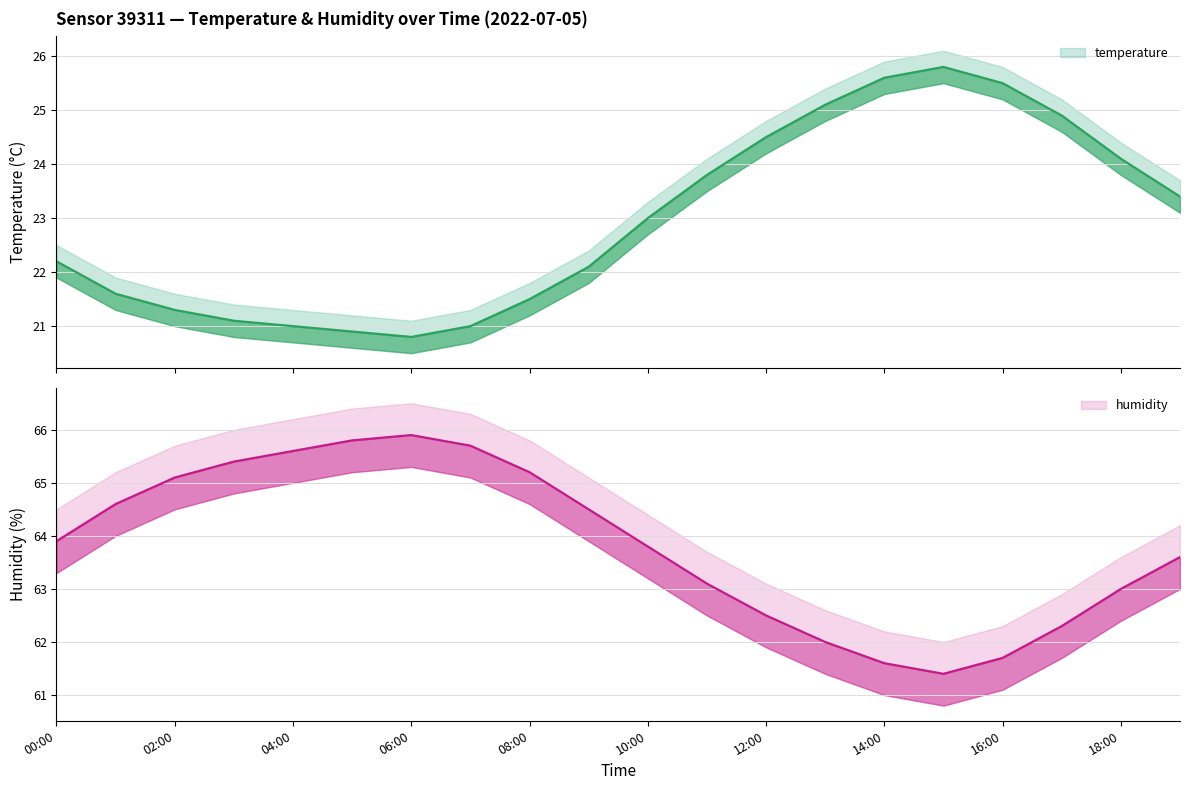

At which category does the chart reach its peak across all series?

06:00